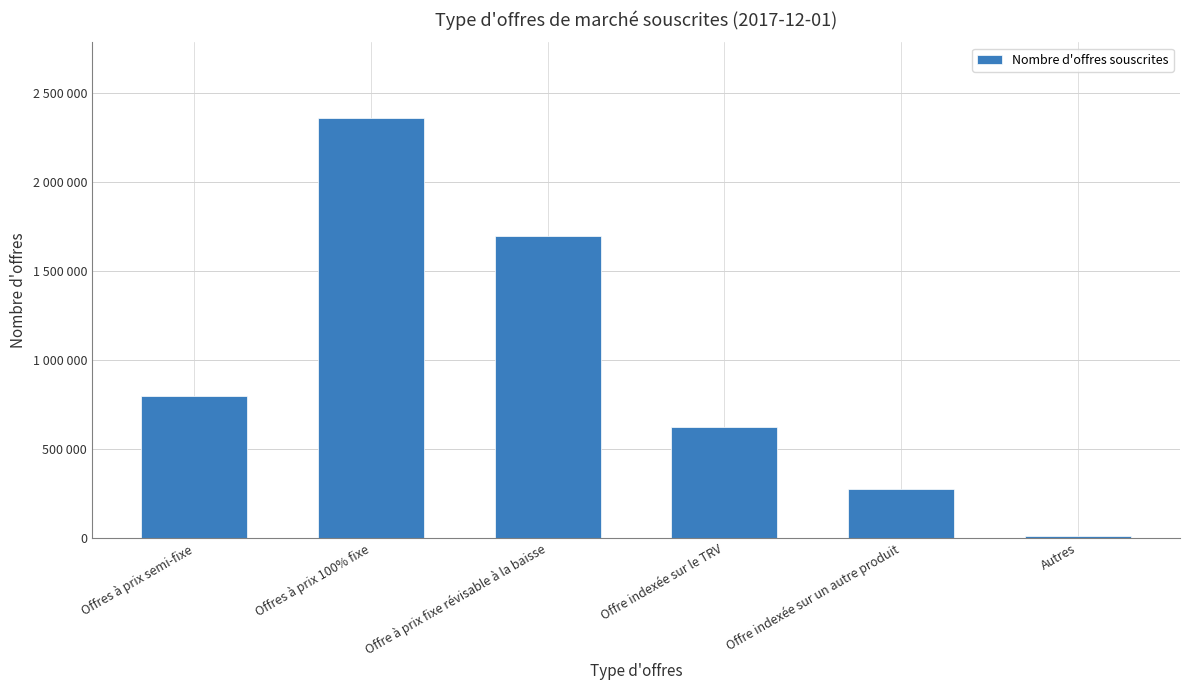

What is the difference between the second highest and minimum values?

1683000